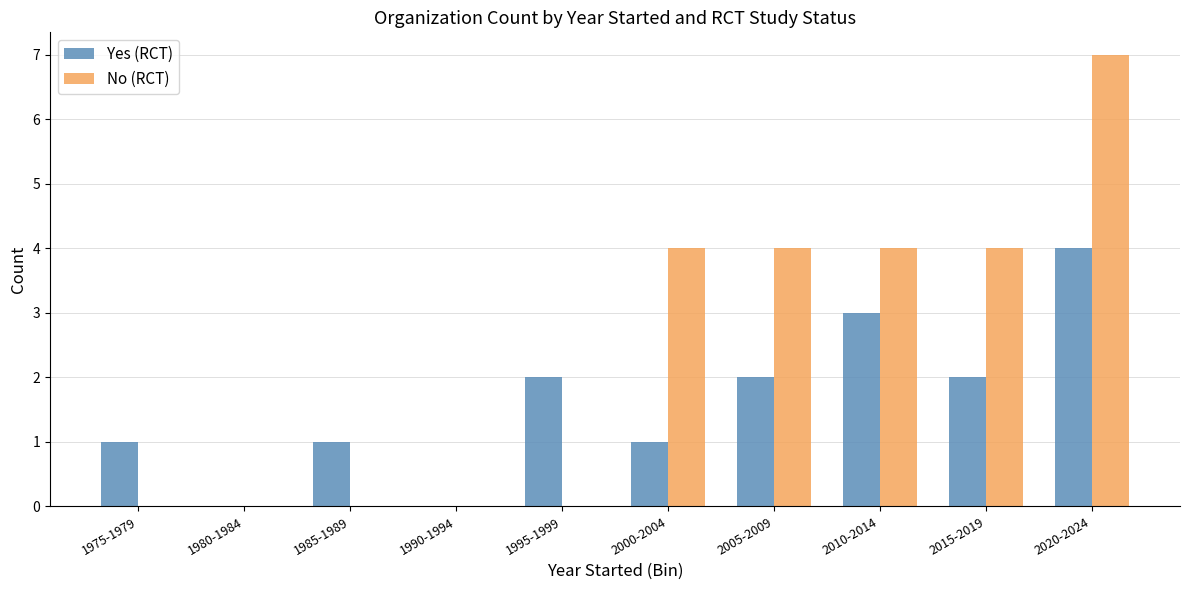

Which series has the widest spread of values?

No (RCT)